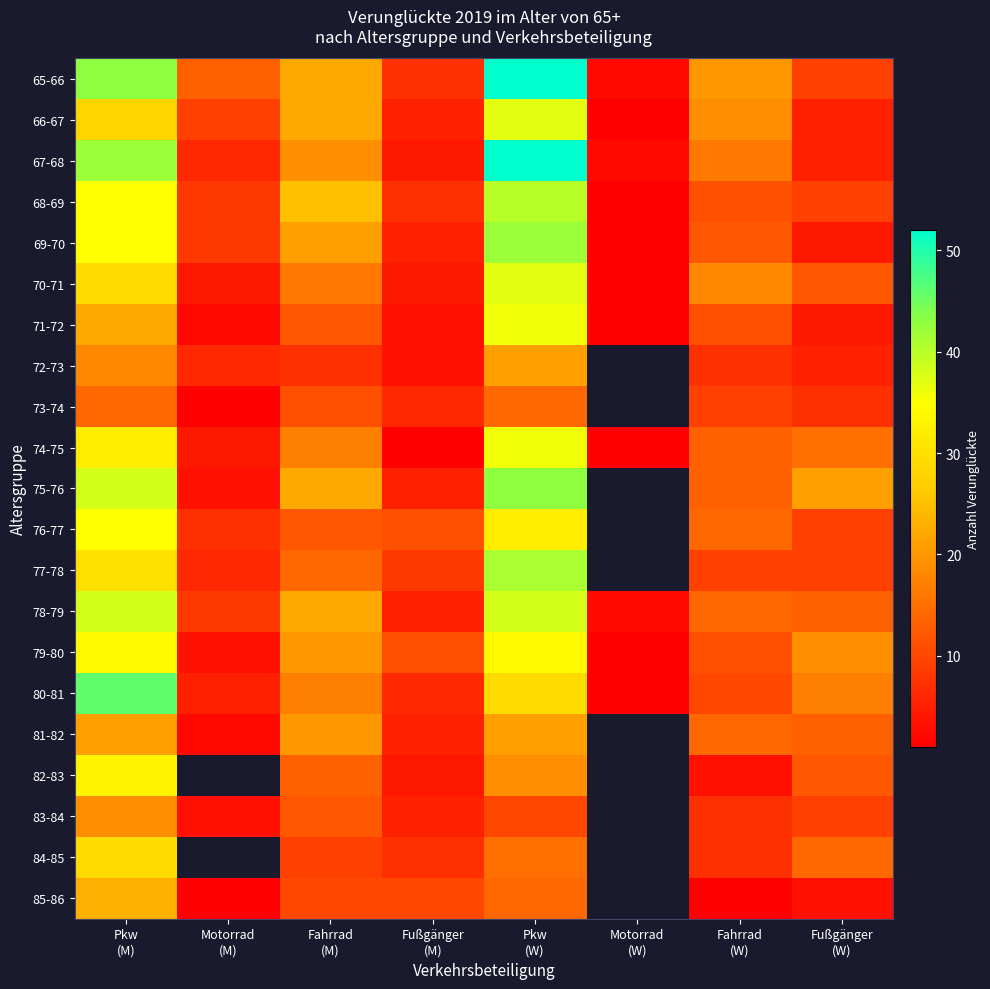

At how many categories does at least one series exceed 11?

6